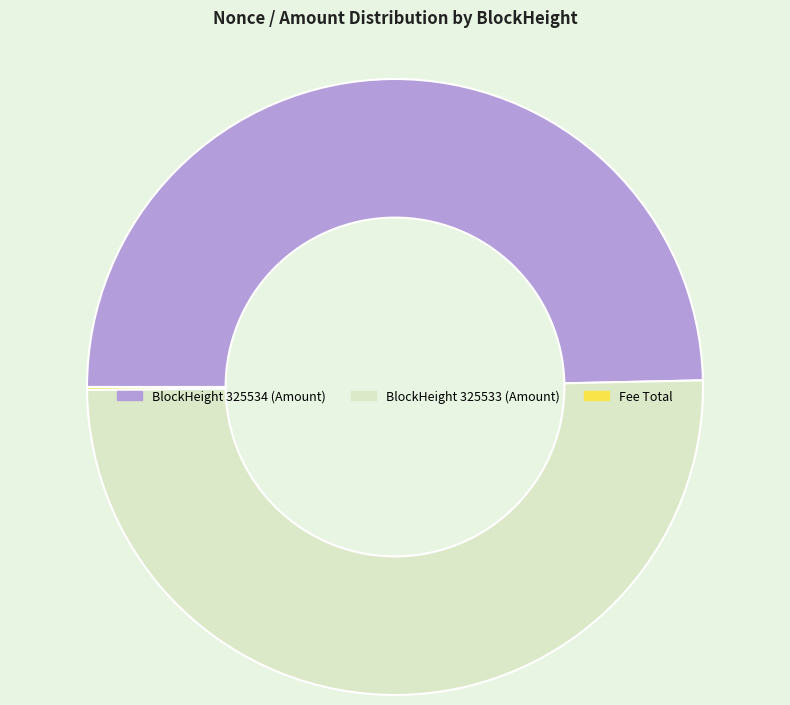

The BlockHeight 325533 (Amount) slice represents 50% of the pie. True or false?

True